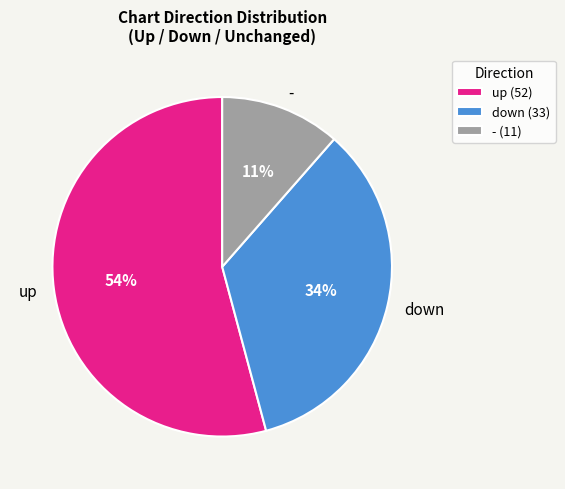

Is it true that up is 65% of the pie?

False